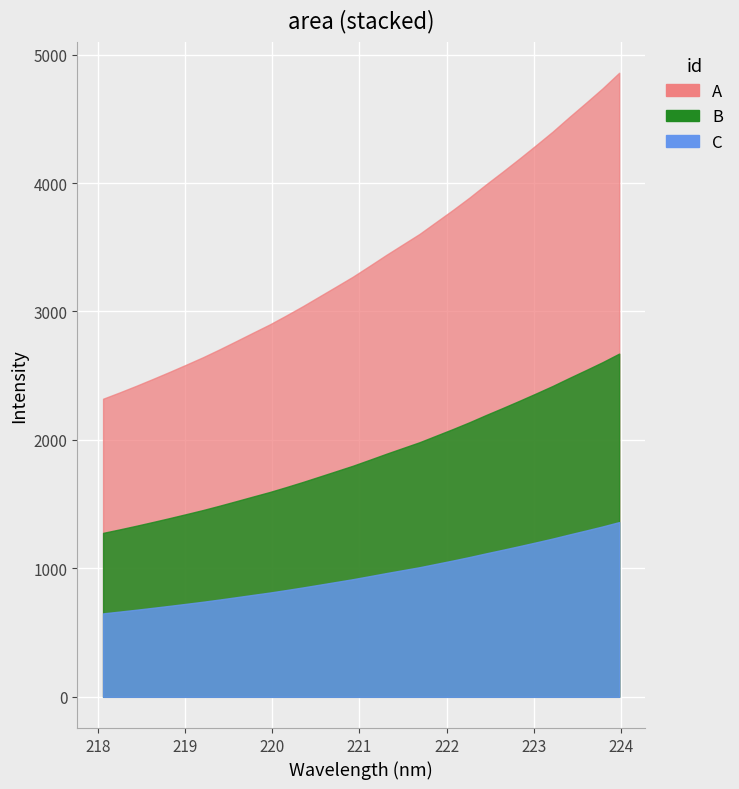

What is the value of the 17th point from the left?

3355.2